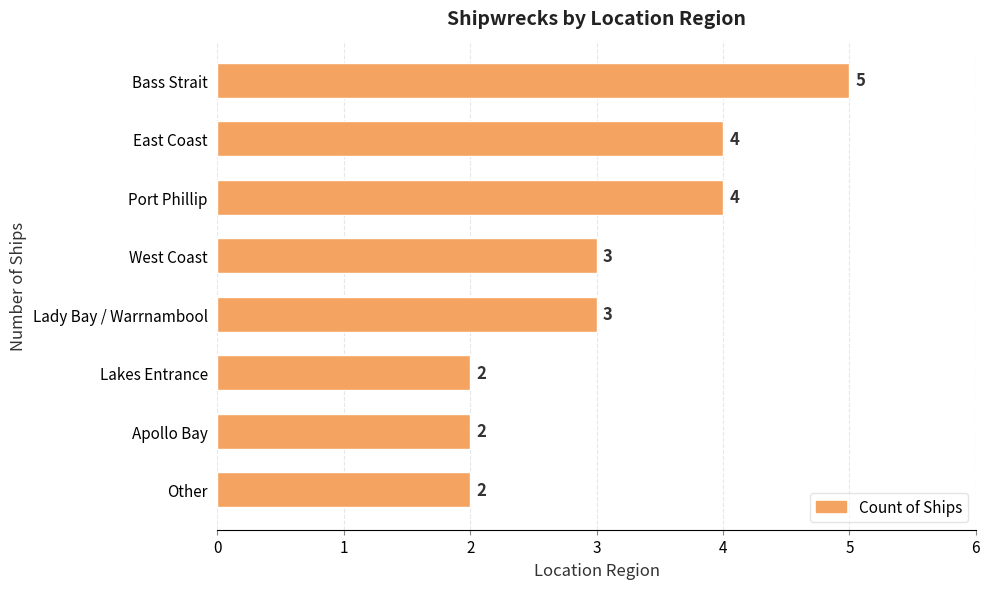

How many bars are there in total?

8